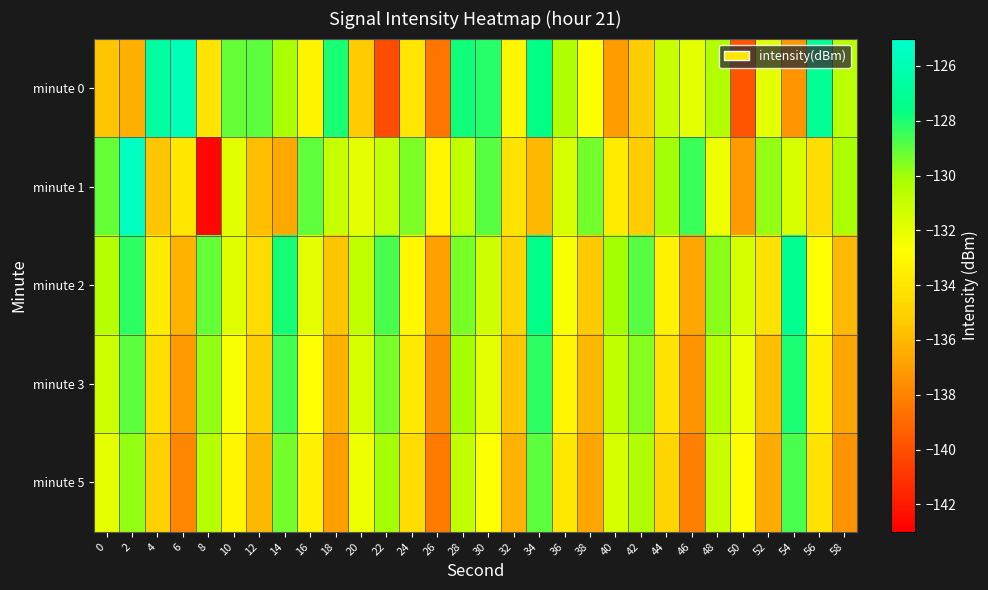

What is the total value across all series at 28?

-649.0